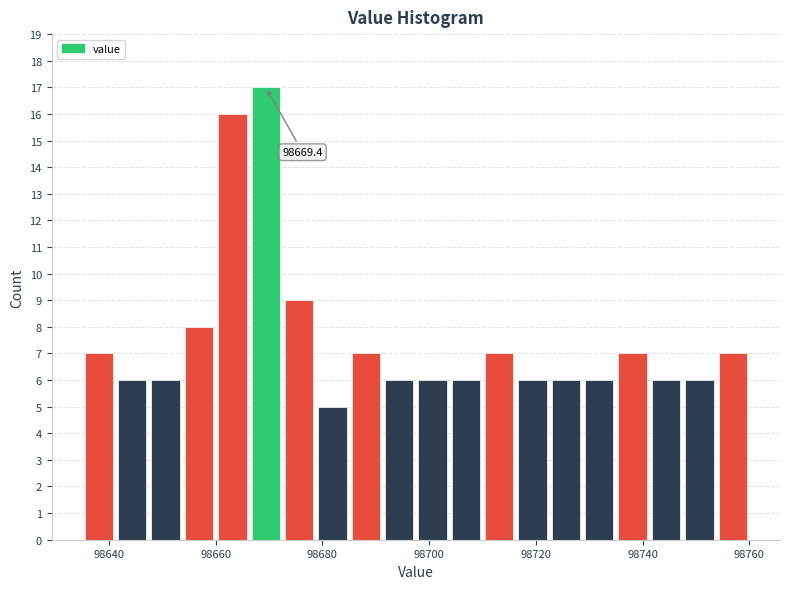

Around what value on the x-axis is the tallest bar? Give the approximate position of its centre, as read against the axis.

98670